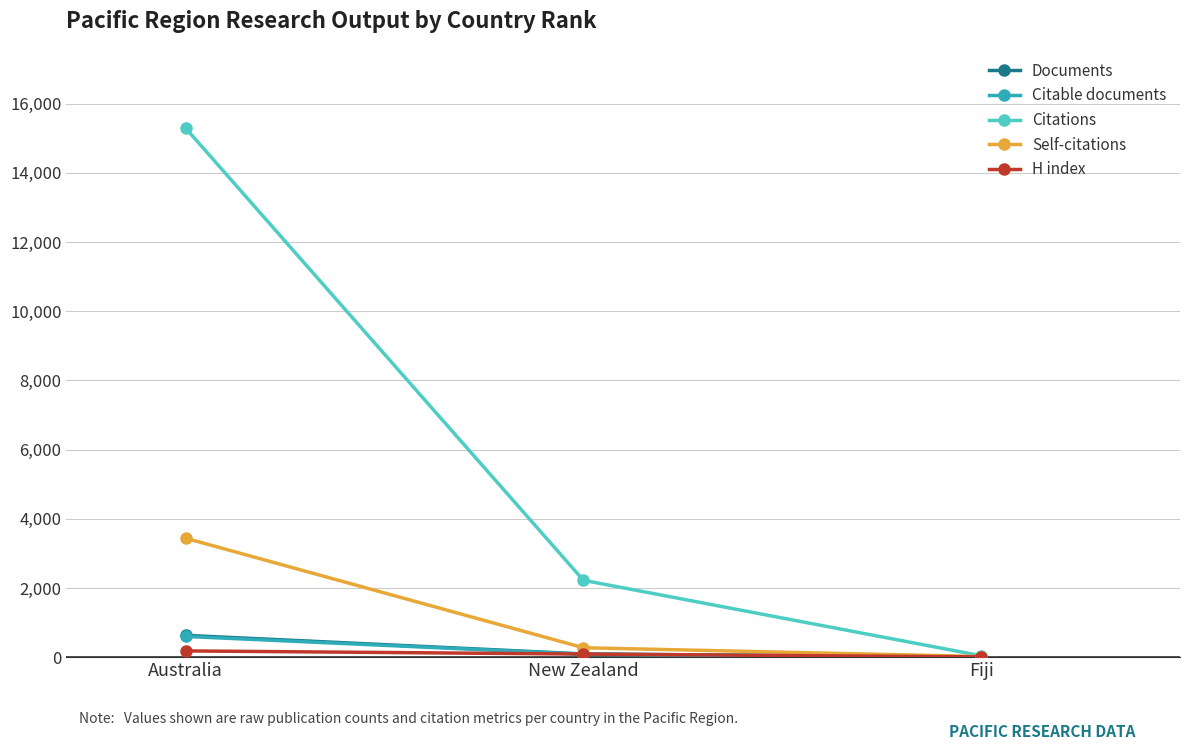

What is the label of the 2nd point from the right?

New Zealand